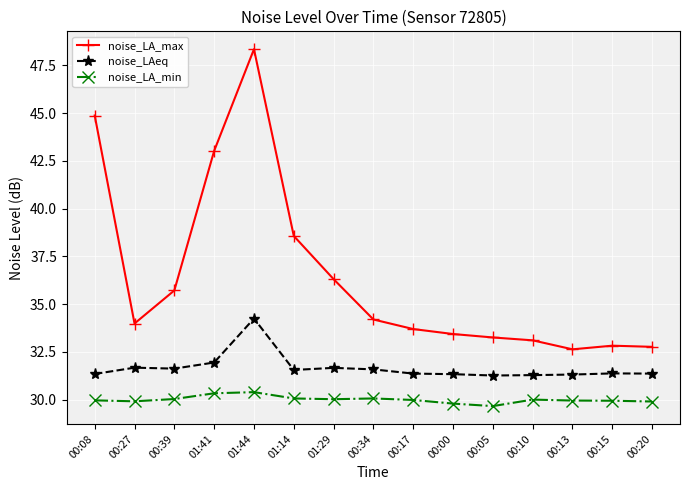

What is the label of the 7th point from the left?

01:29